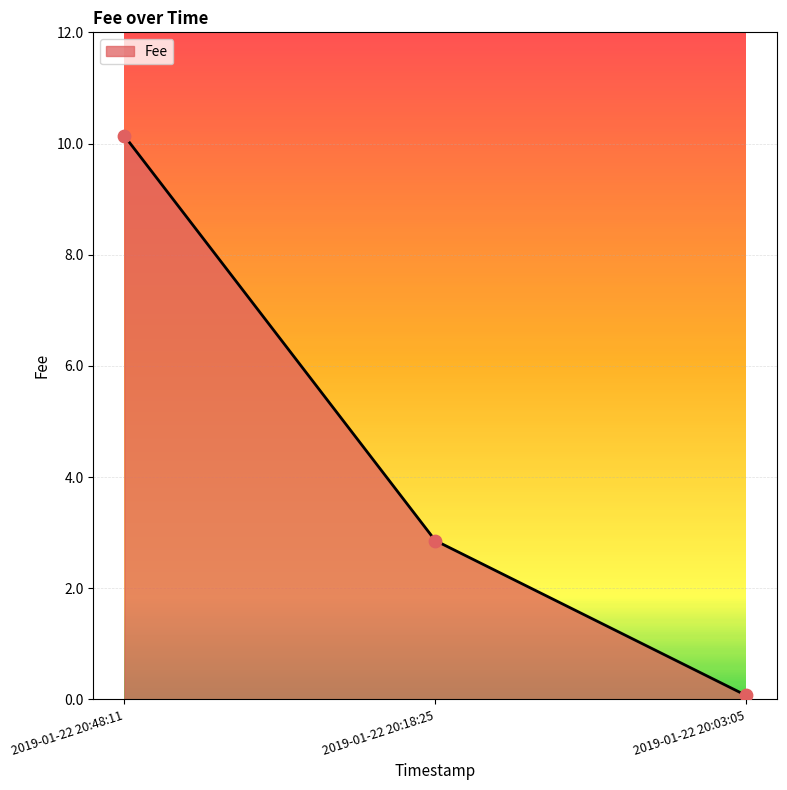

Between 2019-01-22 20:03:05 and 2019-01-22 20:48:11, which is larger?

2019-01-22 20:48:11